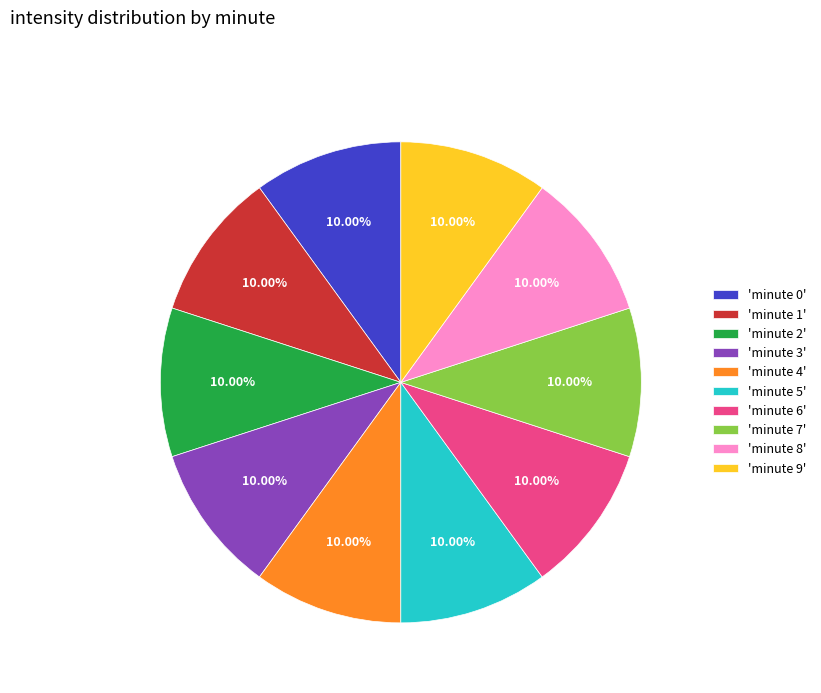

To the nearest percent, what is the average slice percentage?

10%